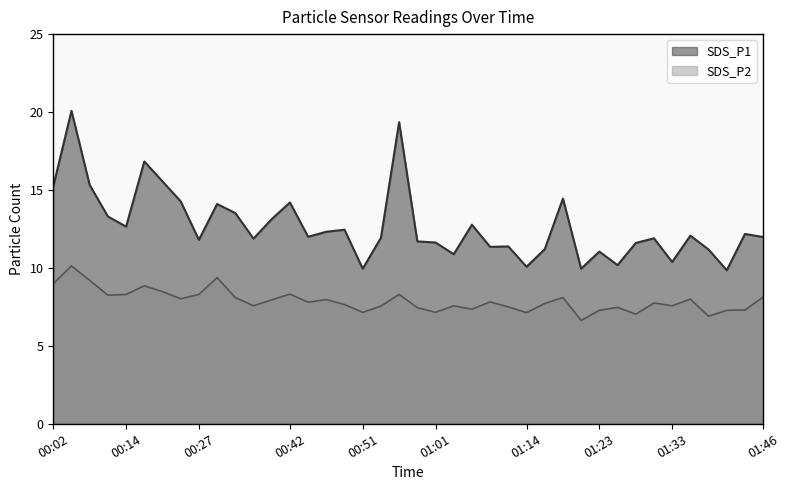

Reading right to left, extract all data points from this chart.

SDS_P1: 12.0	12.2	9.8	11.2	12.1	10.4	11.9	11.6	10.2	11.1	9.9	14.4	11.2	10.1	11.4	11.3	12.8	10.9	11.6	11.7	19.4	11.9	9.9	12.4	12.3	12.0	14.2	13.1	11.9	13.5	14.1	11.8	14.3	15.6	16.8	12.7	13.3	15.3	20.1	15.2
SDS_P2: 8.1	7.3	7.3	6.9	8.0	7.6	7.8	7.0	7.5	7.3	6.6	8.1	7.7	7.1	7.5	7.8	7.3	7.6	7.2	7.5	8.3	7.5	7.2	7.7	8.0	7.8	8.3	8.0	7.6	8.1	9.4	8.3	8.0	8.5	8.8	8.3	8.2	9.2	10.1	9.0